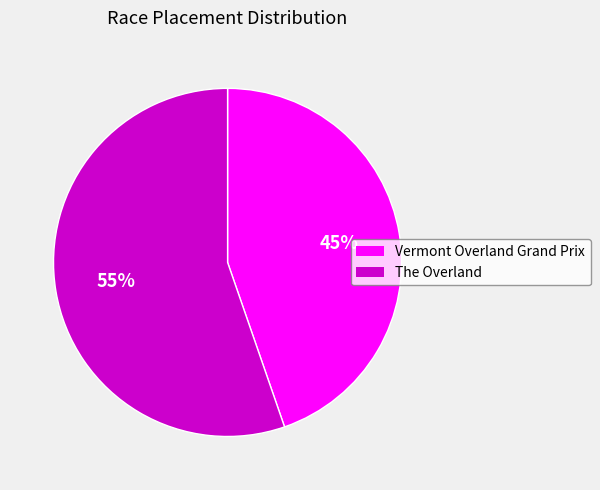

How many slices are in this pie chart?

2